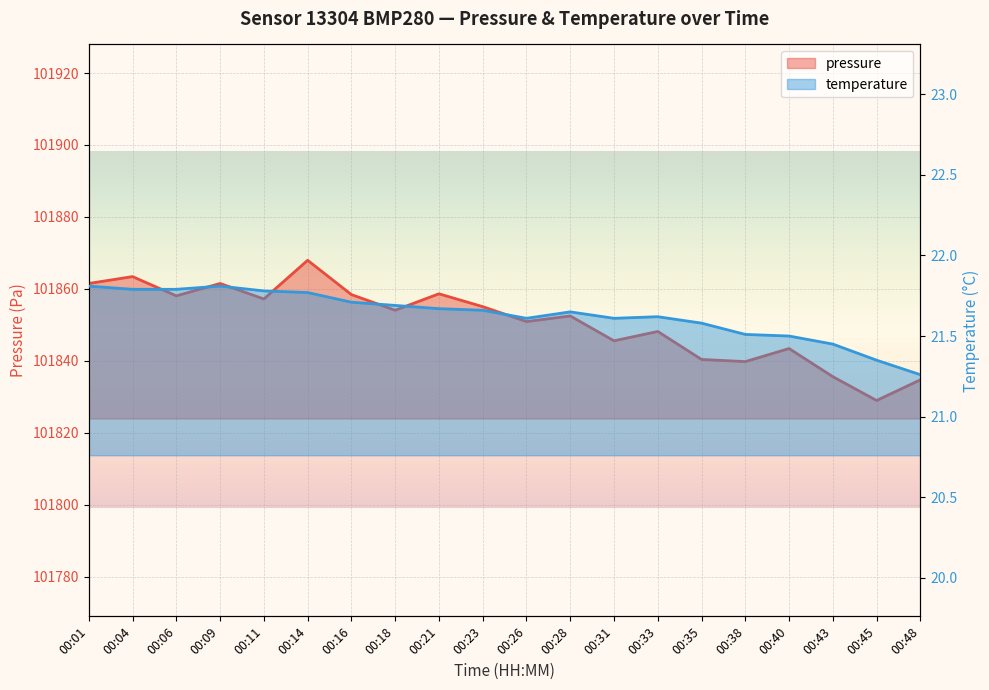

Is it true that pressure equals 101845.6 at 00:31?

True